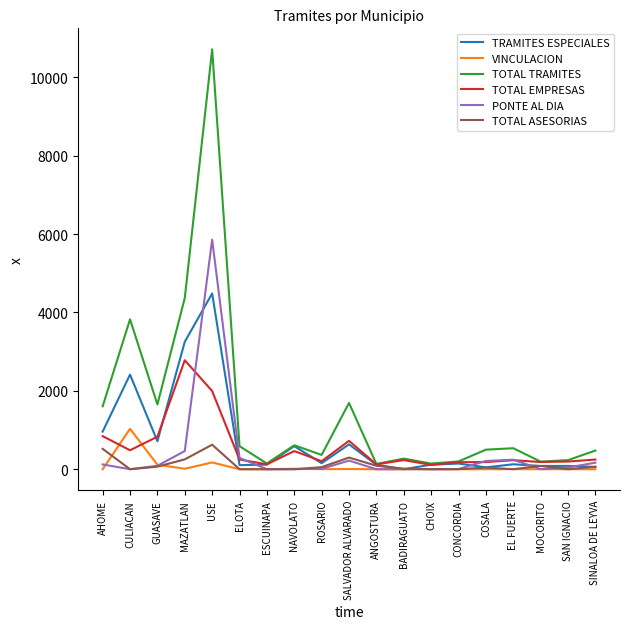

Is it true that PONTE AL DIA equals 0 at ANGOSTURA?

True